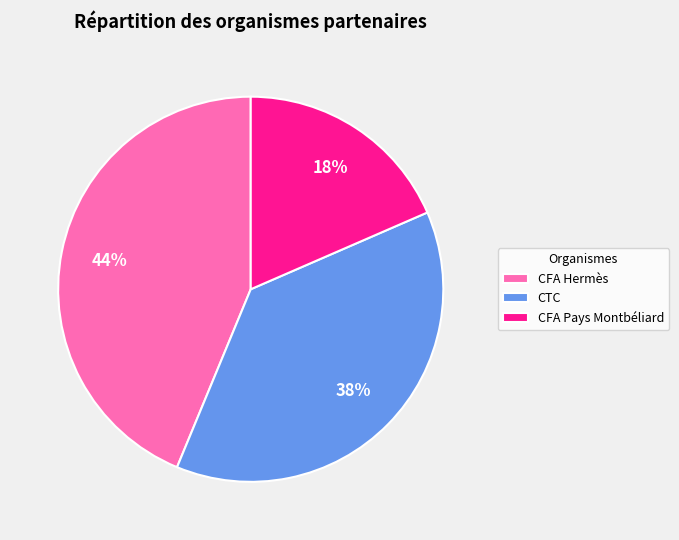

Rank the categories by value from highest to lowest.

CFA Hermès, CTC, CFA Pays Montbéliard